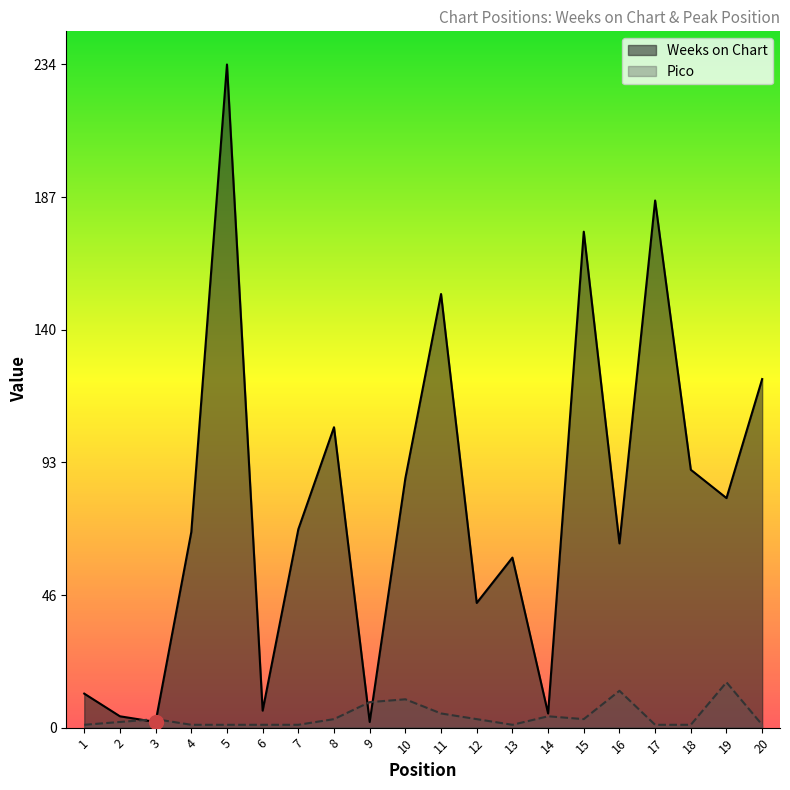

Reading left to right, what are all the values shown in this chart?

Weeks on Chart: 1=12	2=4	3=2	4=69	5=234	6=6	7=70	8=106	9=2	10=88	11=153	12=44	13=60	14=5	15=175	16=65	17=186	18=91	19=81	20=123
Pico: 1=1	2=2	3=3	4=1	5=1	6=1	7=1	8=3	9=9	10=10	11=5	12=3	13=1	14=4	15=3	16=13	17=1	18=1	19=16	20=1